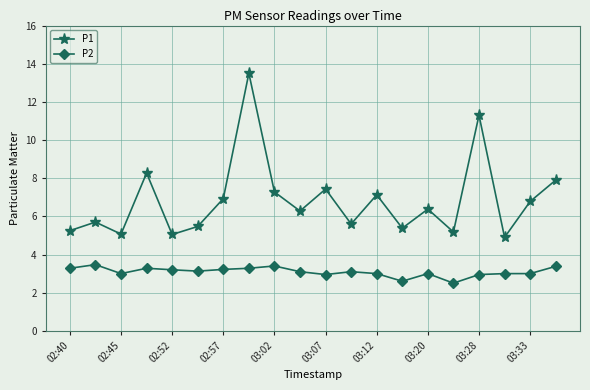

Which series has the widest spread of values?

P1